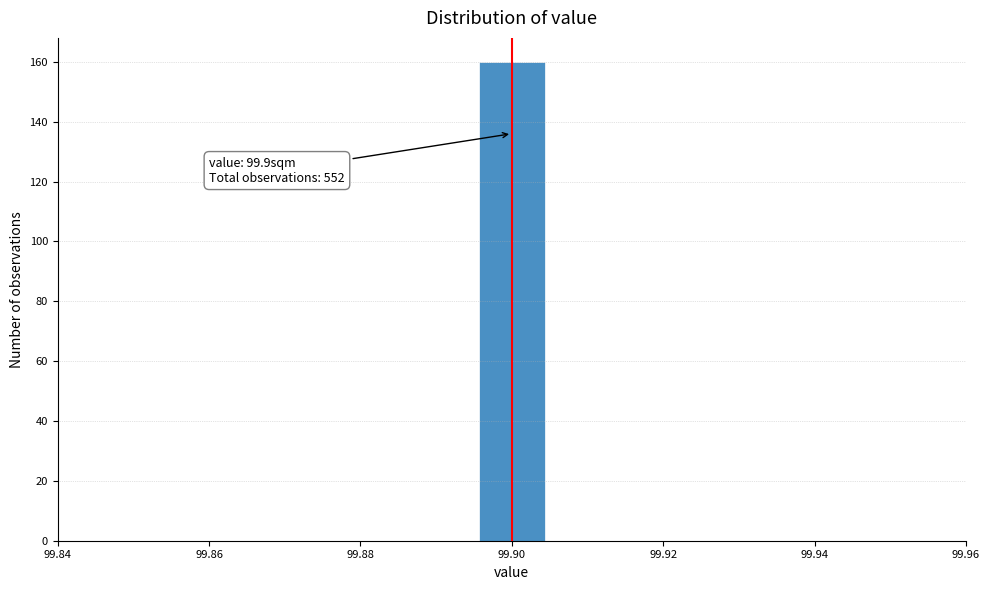

Over which range of the x-axis is the bar tallest?

99.896 to 99.904